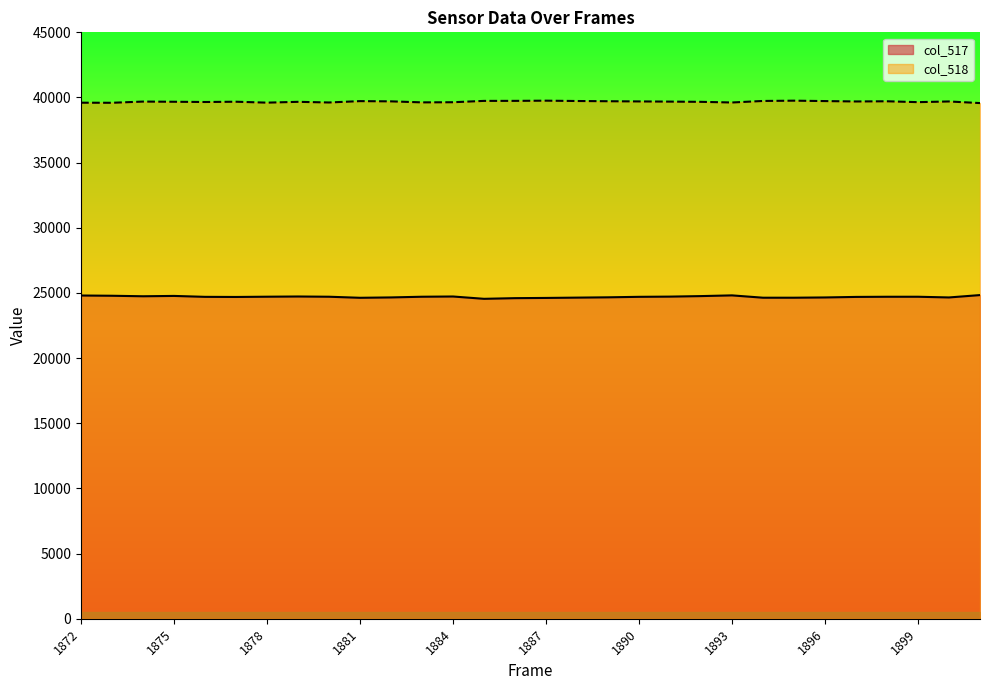

List the labels in order of col_518 value, largest first.

1887, 1895, 1886, 1885, 1894, 1888, 1896, 1881, 1889, 1898, 1882, 1890, 1897, 1900, 1874, 1891, 1877, 1875, 1879, 1892, 1876, 1899, 1884, 1883, 1880, 1893, 1878, 1872, 1873, 1911